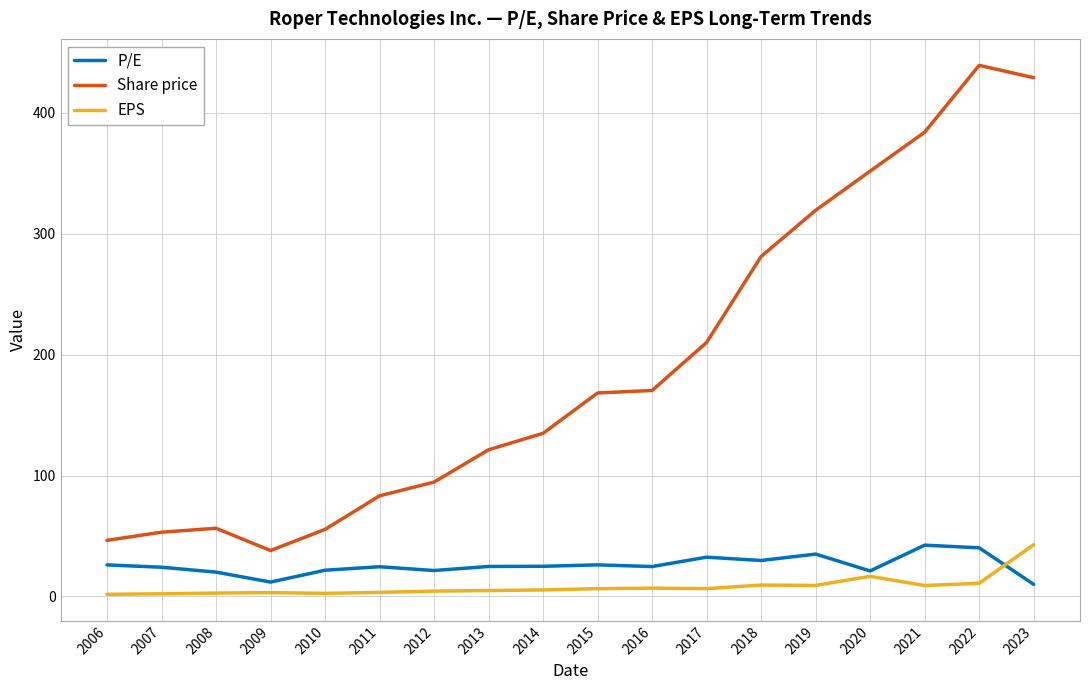

At 2015, list the series in order from smallest to largest.

EPS, P/E, Share price